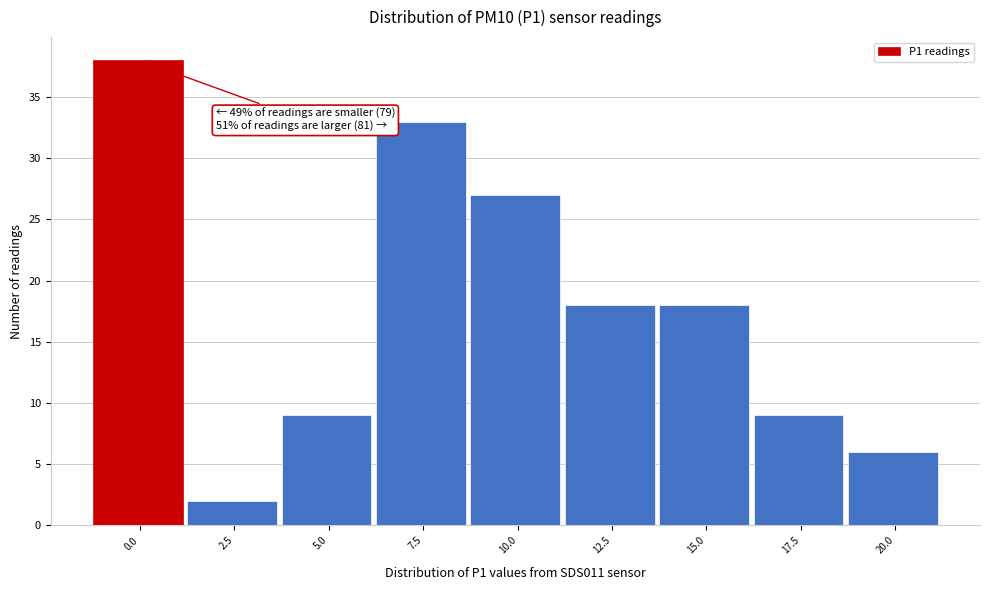

Reading right to left, what are all the values shown in this chart?

6	9	18	18	27	33	9	2	38